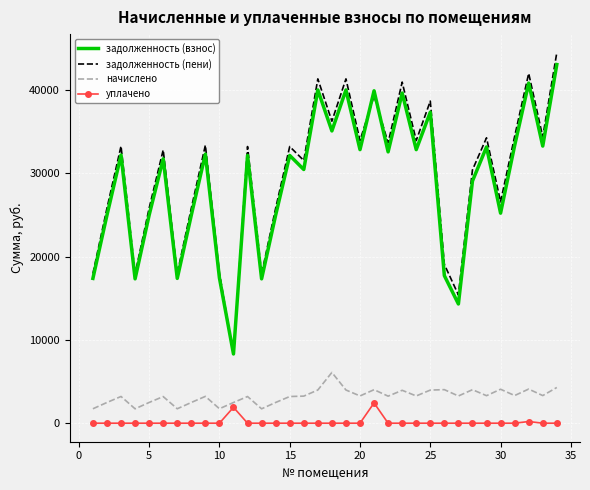

What is the maximum value for задолженность (взнос)?

43054.7